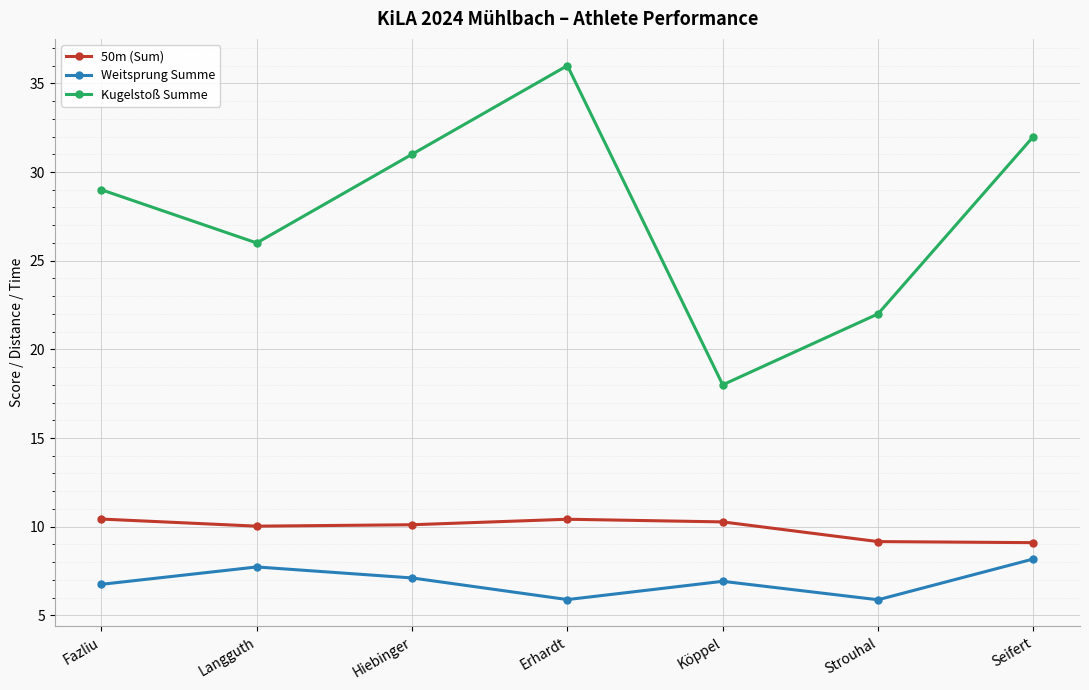

True or false: Weitsprung Summe and Kugelstoß Summe cross at least once.

False